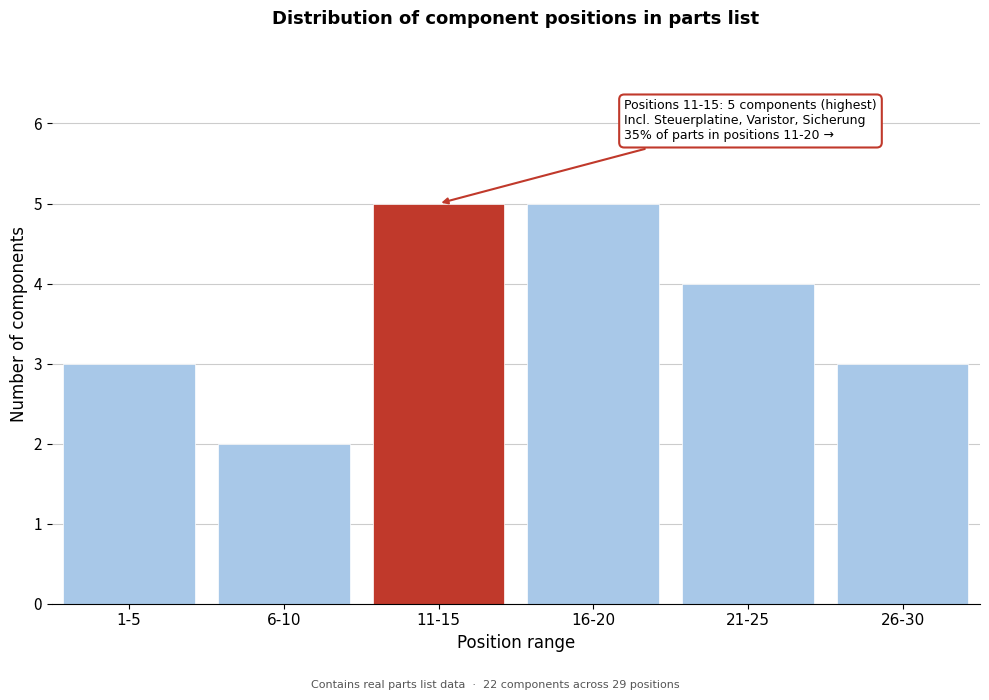

Reading left to right, list all the values displayed in this chart.

1-5=3	6-10=2	11-15=5	16-20=5	21-25=4	26-30=3